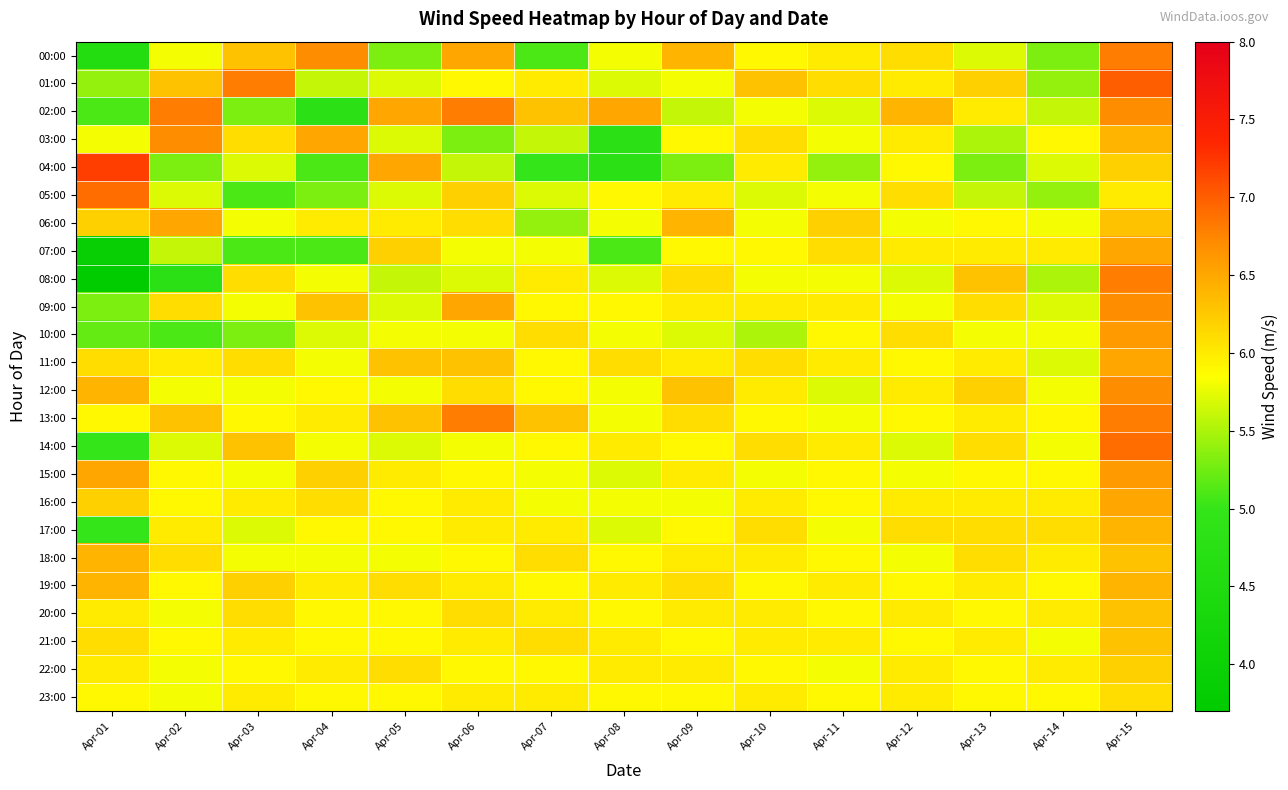

At which category is the sum across all series the highest?

Apr-15